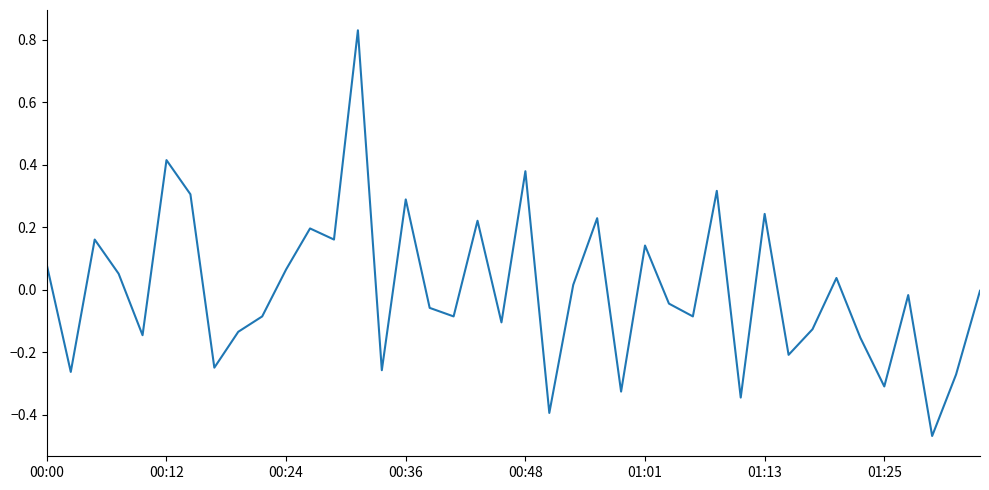

Does the chart display data point markers on the line(s)?

No